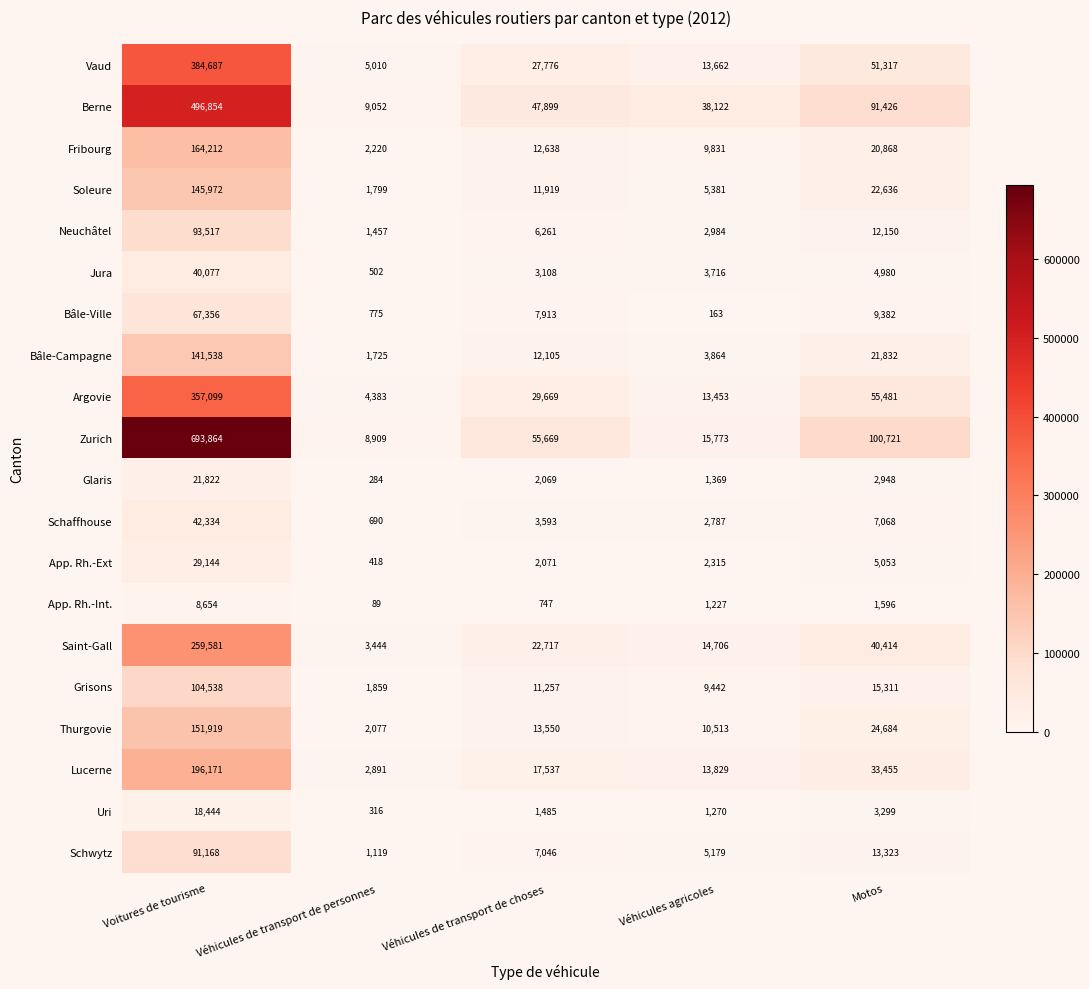

What is the difference between the maximum and second lowest values in the Uri series?

17174